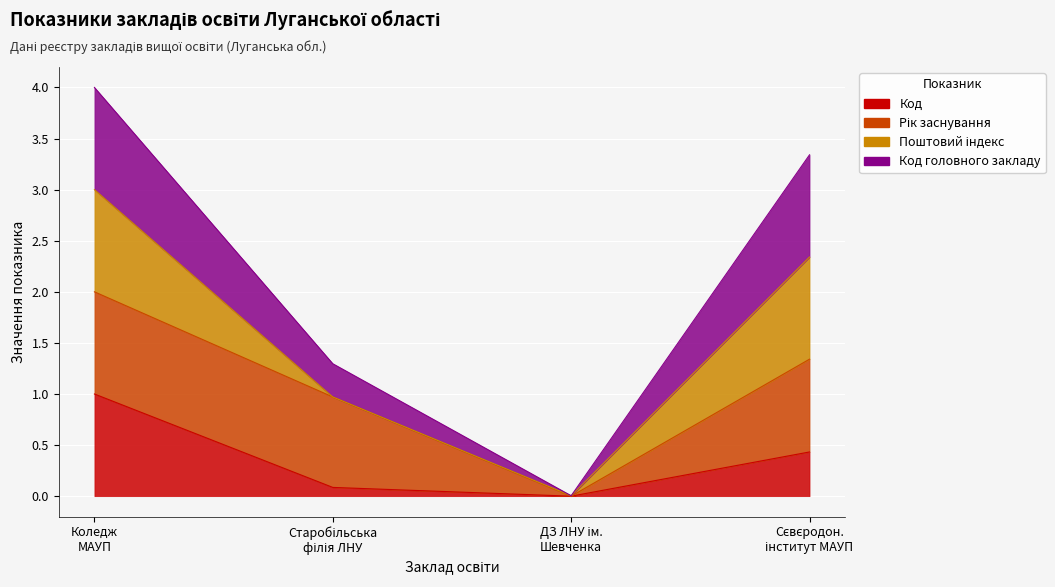

True or false: Код and Код головного закладу intersect in this chart.

False